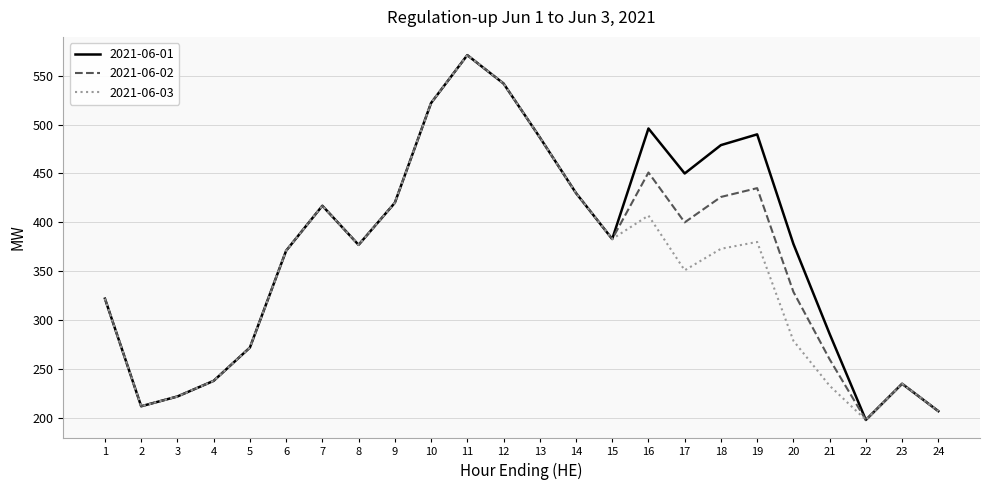

At which category is the sum across all series the highest?

11